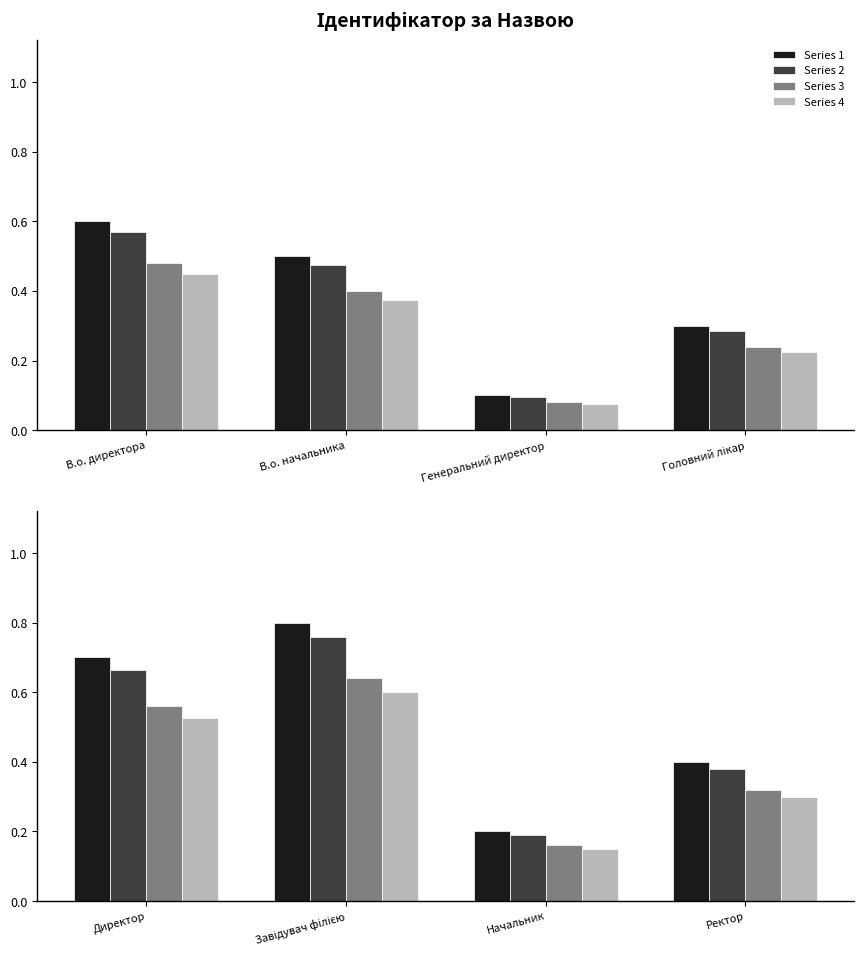

Which series has the widest spread of values?

Series 1